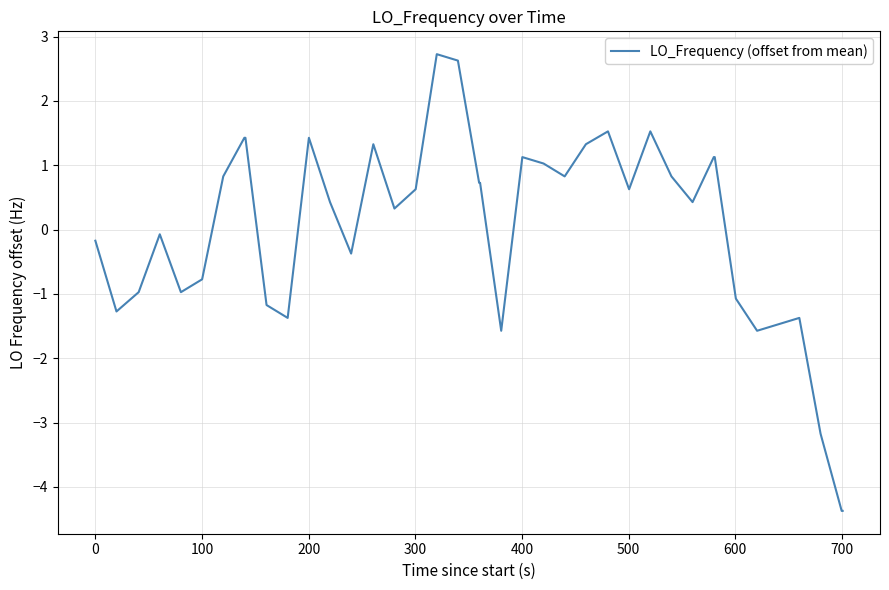

What is the maximum value shown in the chart?

2.7